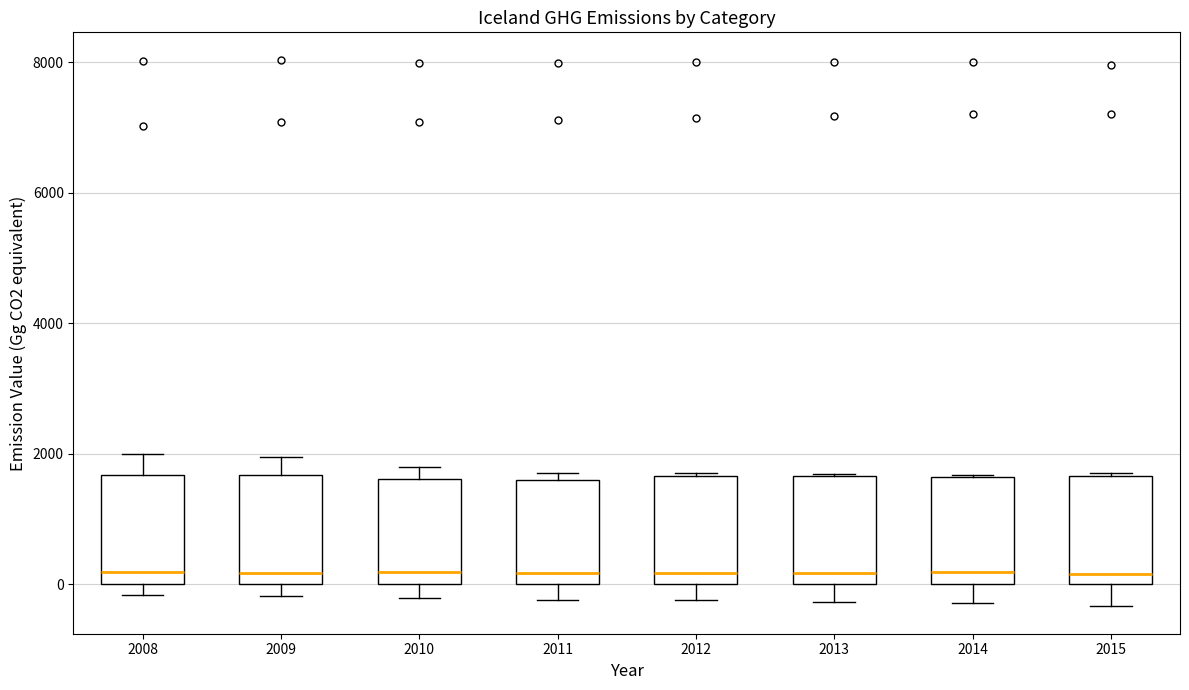

Reading left to right, read every box against the y-axis: the position of its median line, the range the box covers, and the ends of its whiskers. The values are not printed on the chart, so give them approximately, as read against the axis.

2008: median 200, box 0 to 1600, whiskers -200 to 2000
2009: median 200, box 0 to 1600, whiskers -200 to 2000
2010: median 200, box 0 to 1600, whiskers -200 to 1800
2011: median 200, box 0 to 1600, whiskers -200 to 1800
2012: median 200, box 0 to 1600, whiskers -200 to 1600
2013: median 200, box 0 to 1600, whiskers -200 to 1600
2014: median 200, box 0 to 1600, whiskers -200 to 1600
2015: median 200, box 0 to 1600, whiskers -400 to 1800